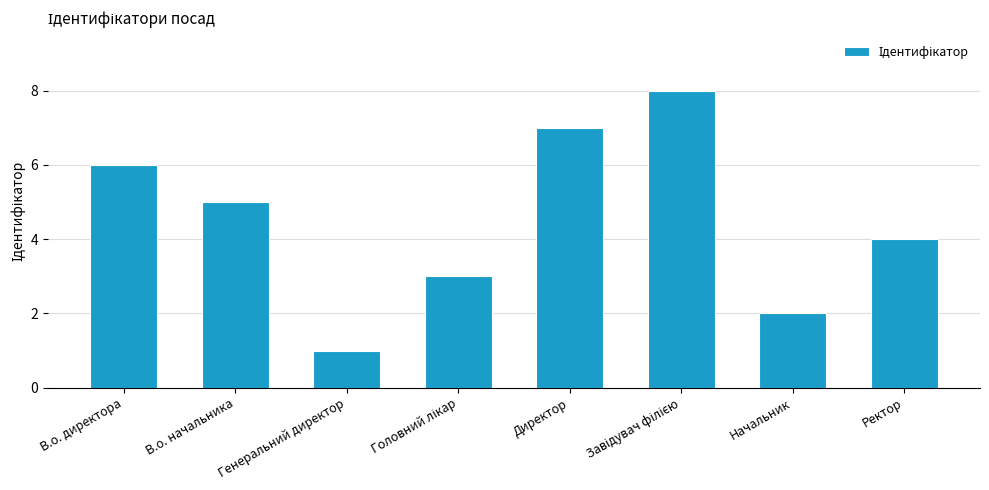

How many bars are there in total?

8